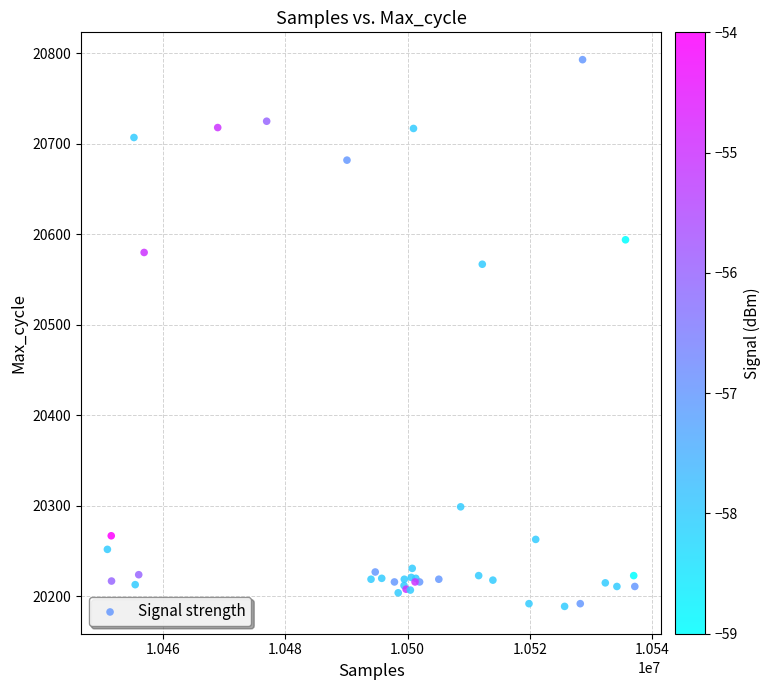

What Y value in the scatter plot is closest to 20491?

20567